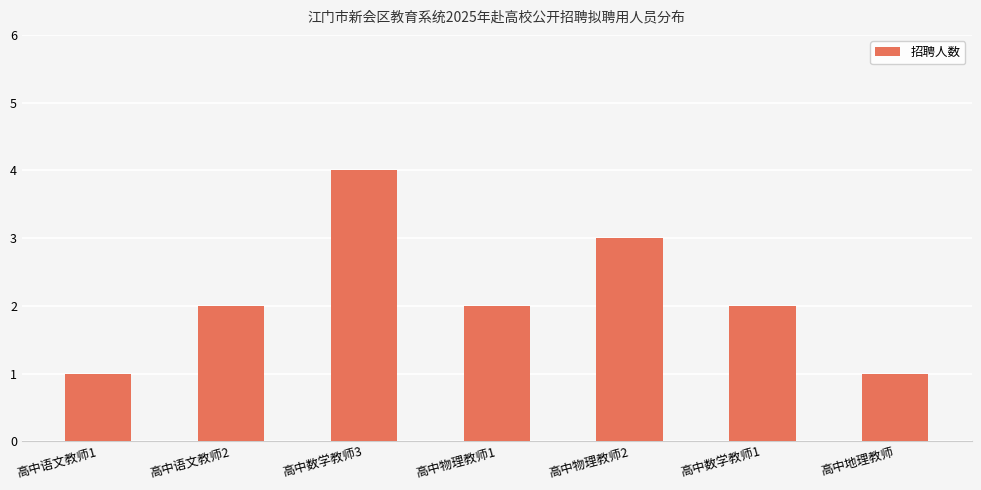

Count the number of data series in this chart.

1